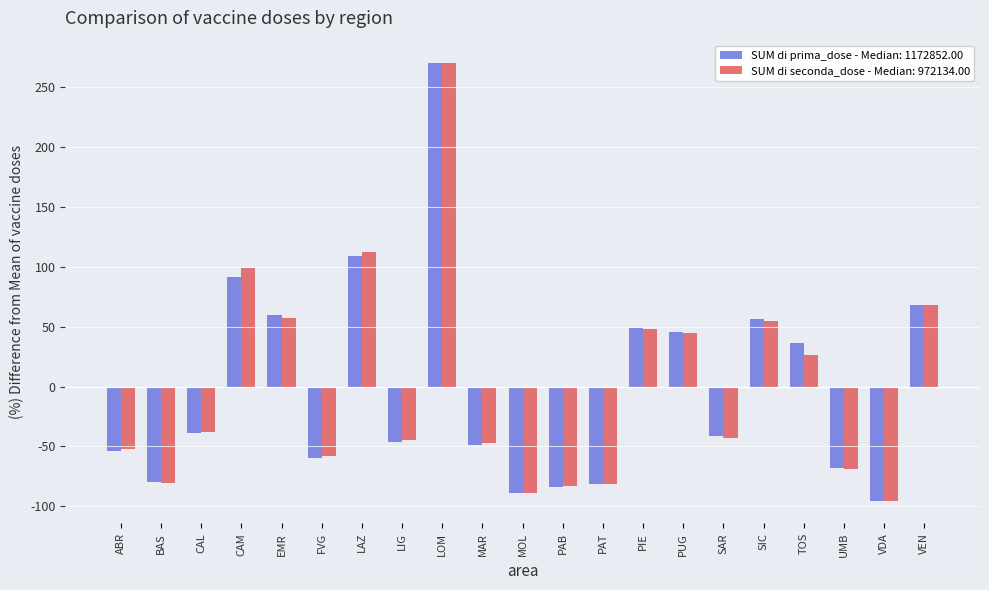

What is the sum of the SUM di seconda_dose - Median: 972134.00 values at ABR and EMR?

5.0